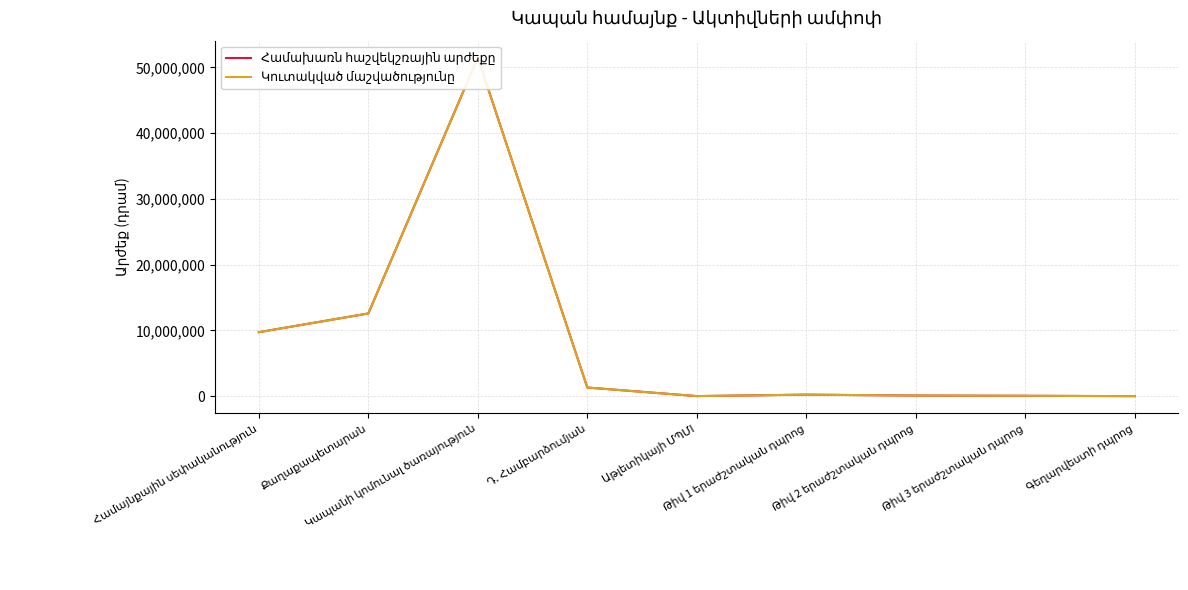

The value of Համախառն հաշվեկշռային արժեքը at Համայնքային սեփականություն is 9727400.0. True or false?

True